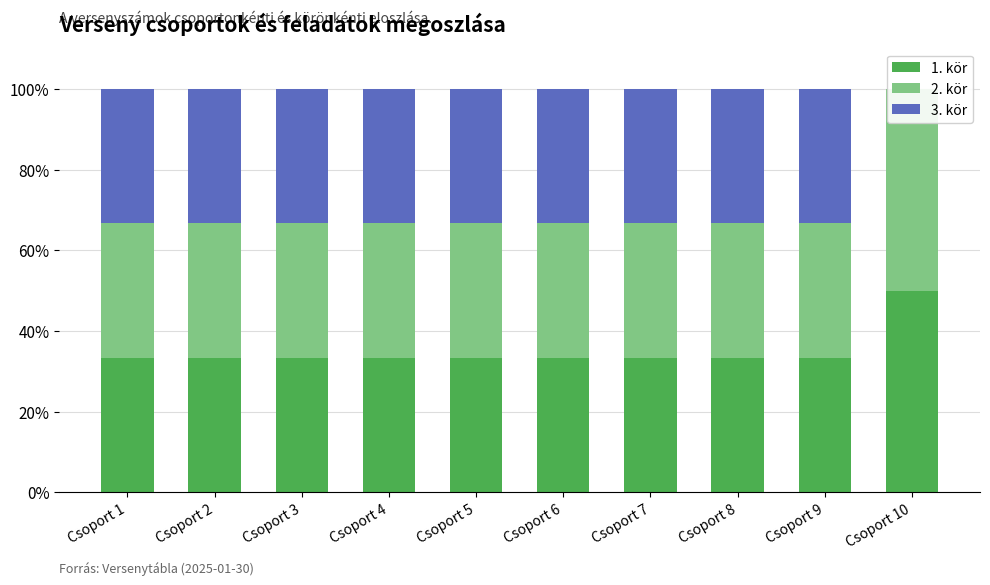

At which category is the sum across all series the highest?

Csoport 10